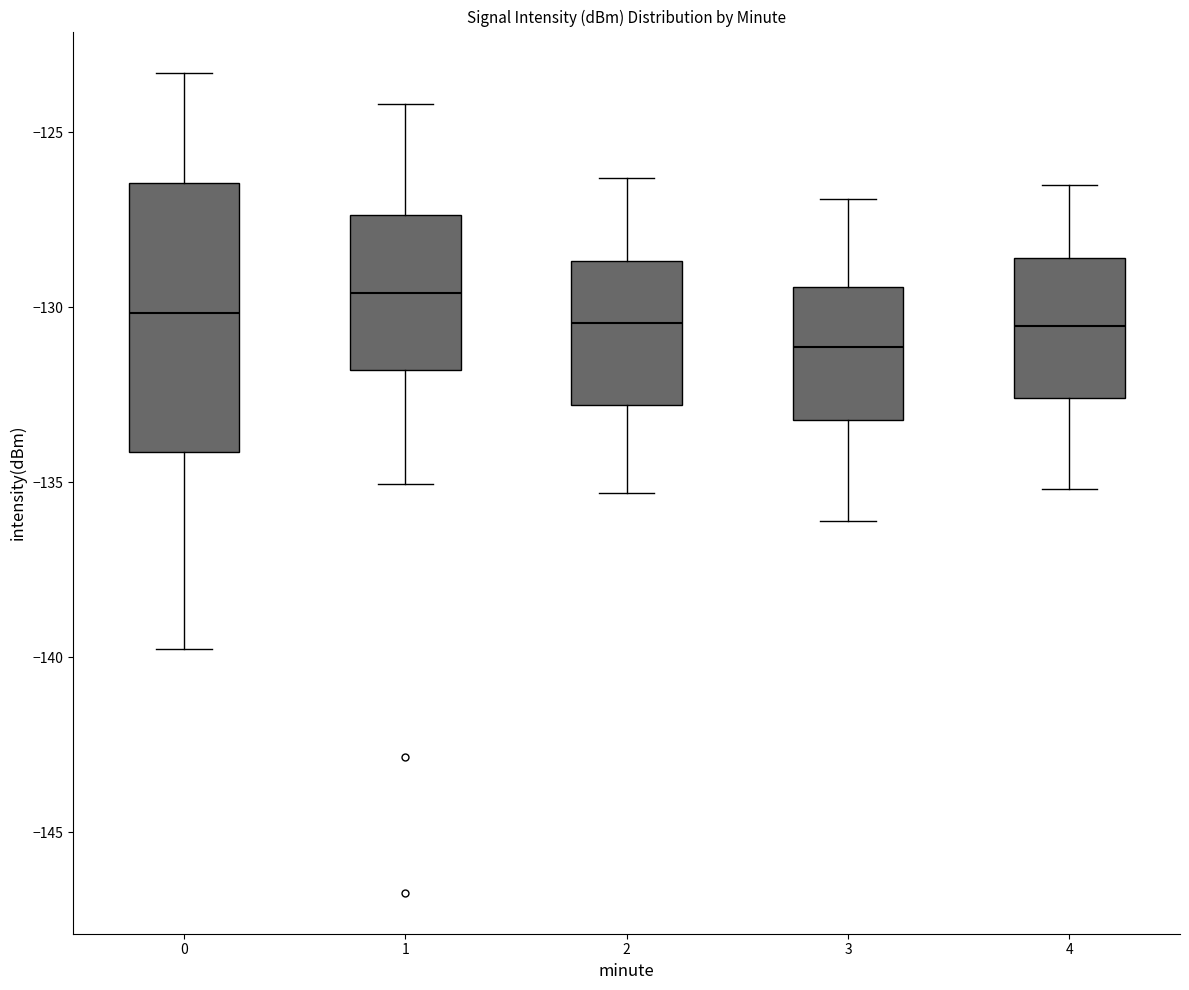

Where does the upper whisker of the box at x = 4 end on the y-axis? The values are not printed on the chart, so give them approximately, as read against the axis.

-126.5